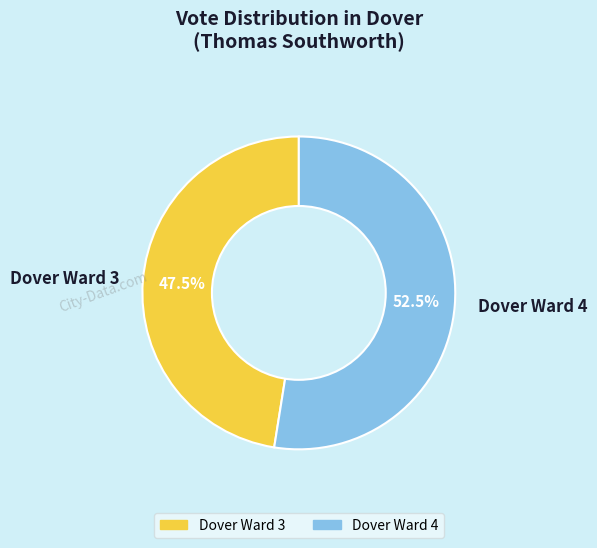

Count the number of slices in the pie.

2